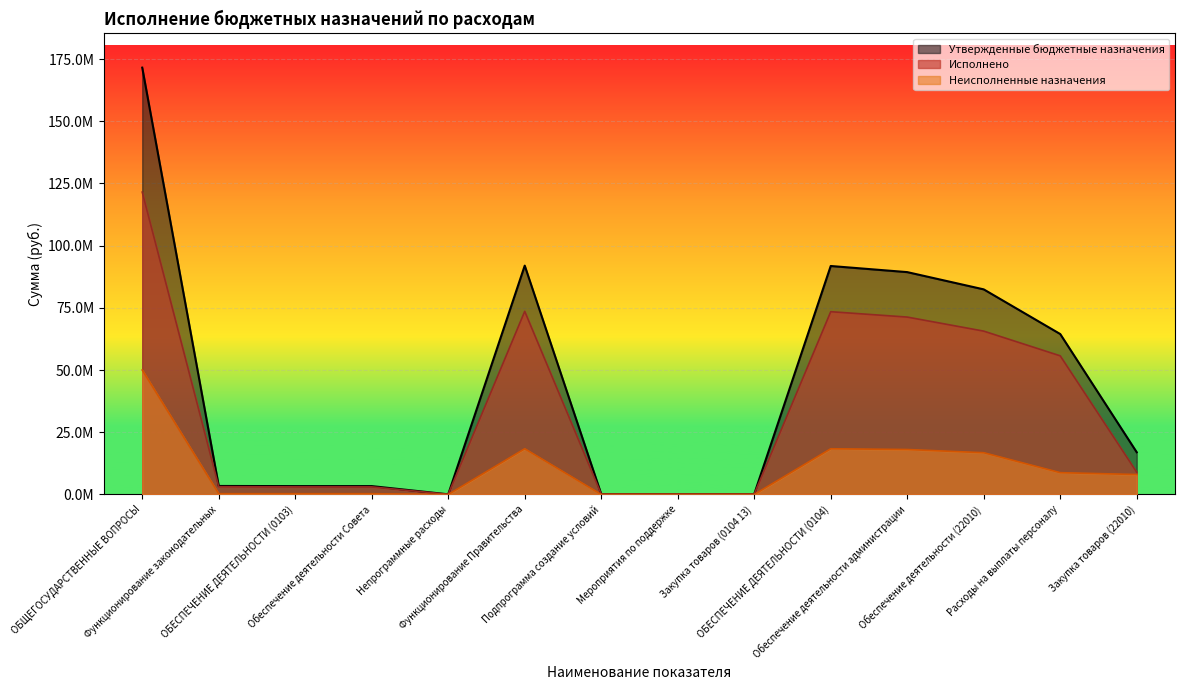

Where is Неисполненные назначения nearest to the value 25012137?

Функционирование Правительства